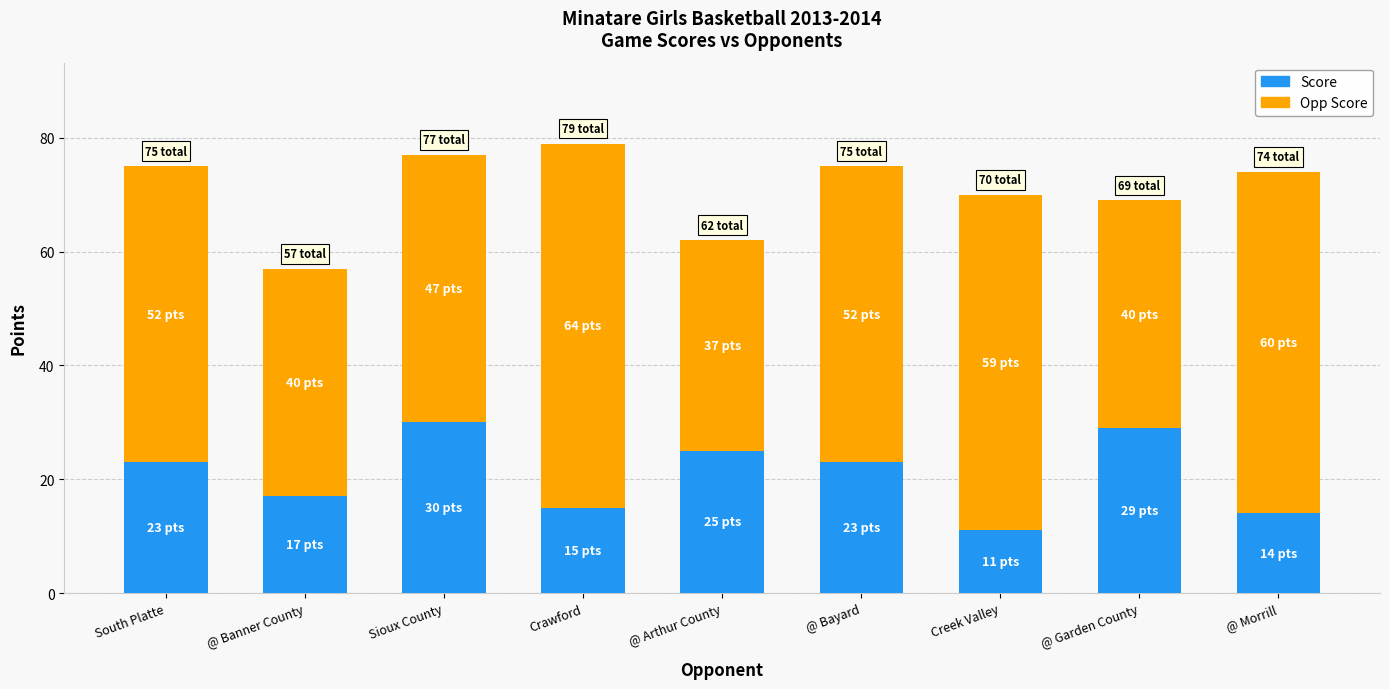

The value of Score at Creek Valley is 11. True or false?

True